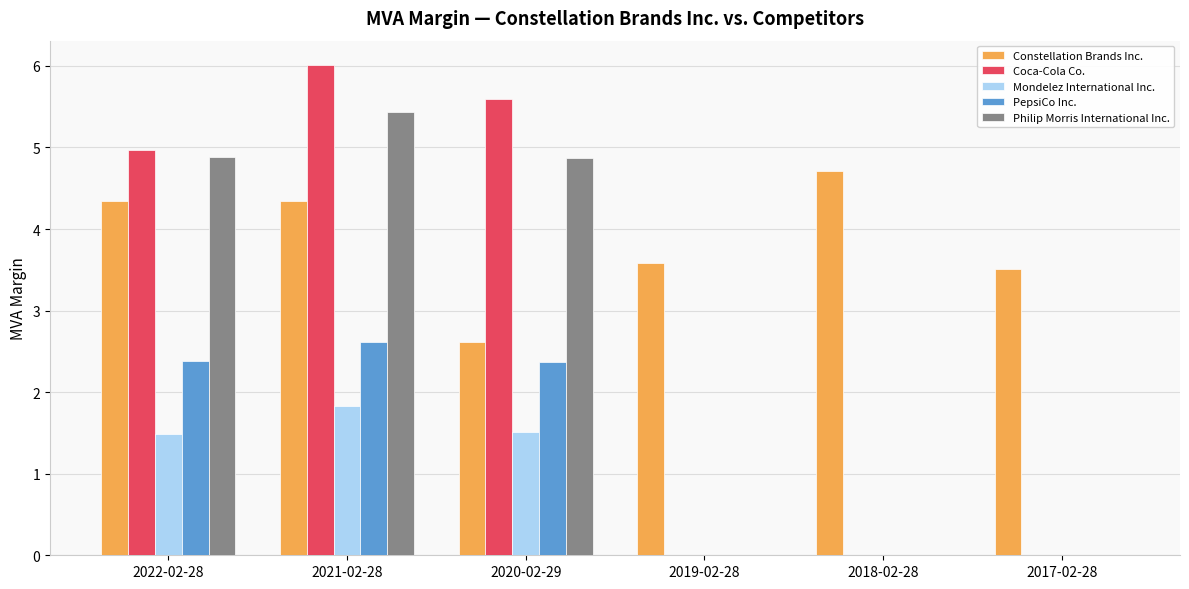

True or false: Mondelez International Inc. has a value of 1.8 at 2021-02-28.

True